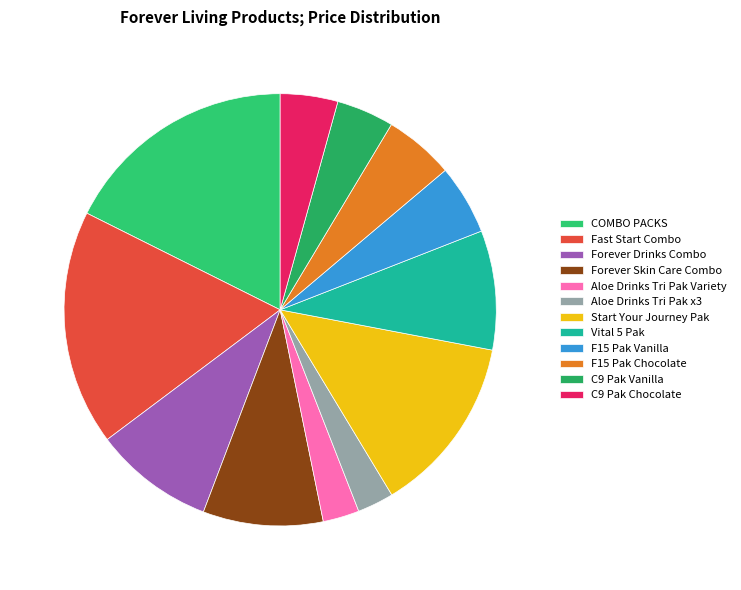

To the nearest percent, what is the difference between the largest and smallest slice percentages?

15%